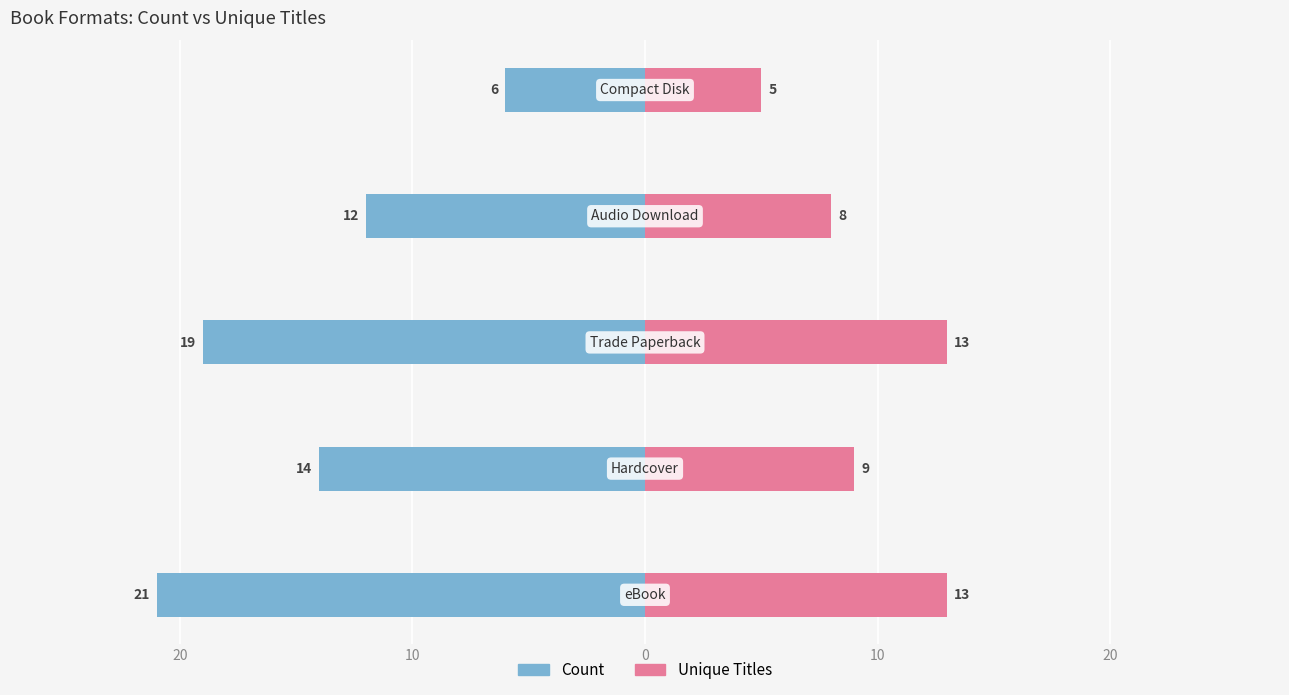

How many bars are there in each group?

2